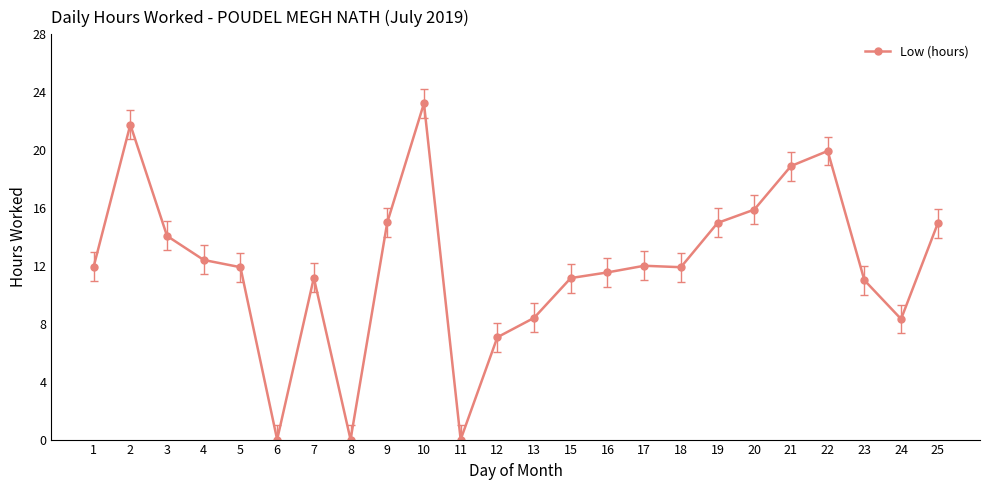

What is the greatest value displayed?

23.2